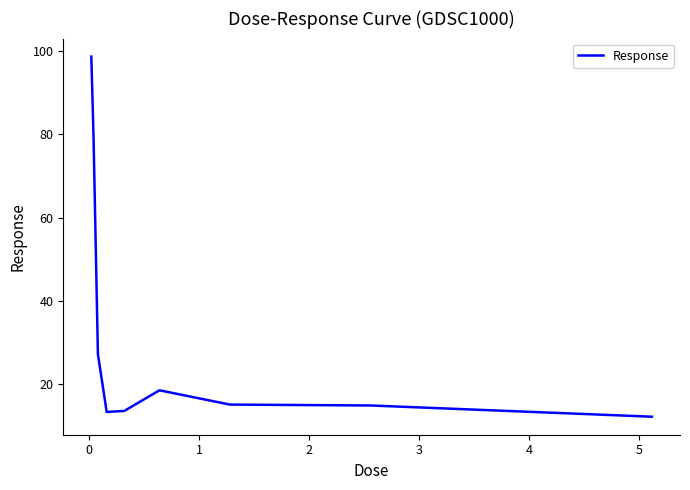

What is the maximum value shown in the chart?

98.7